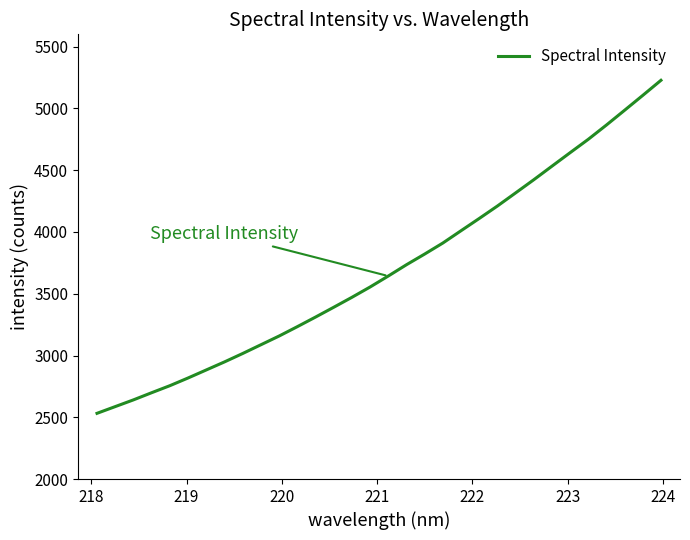

What is the average value?

3699.1